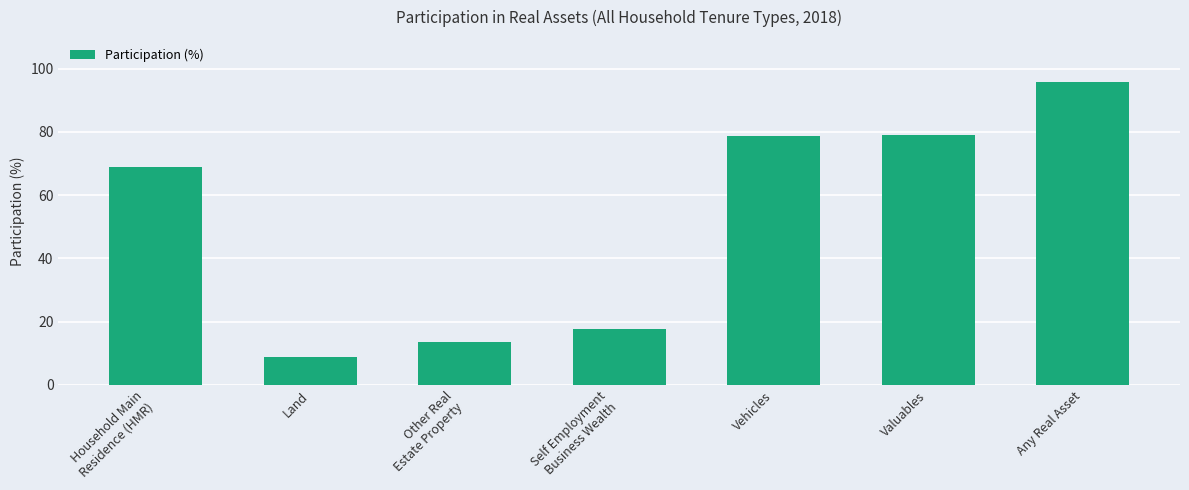

What is the greatest value displayed?

95.8